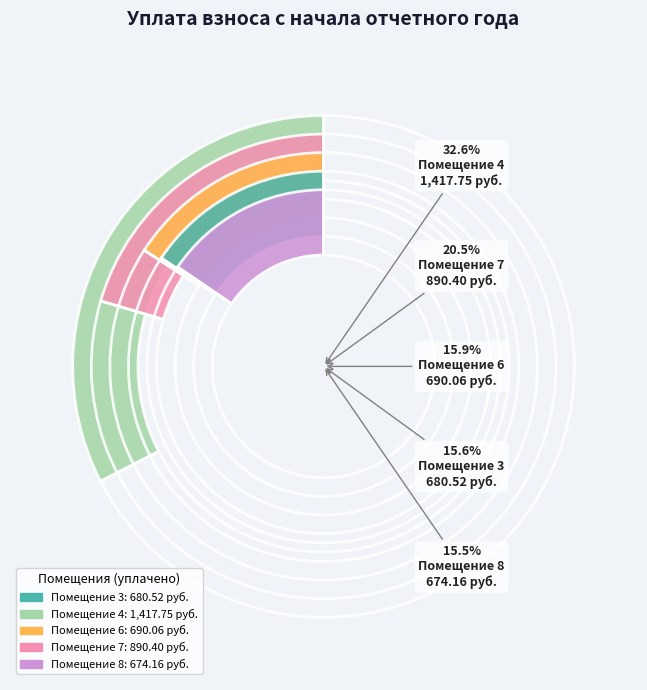

Which has a higher value, 3 or 7?

7